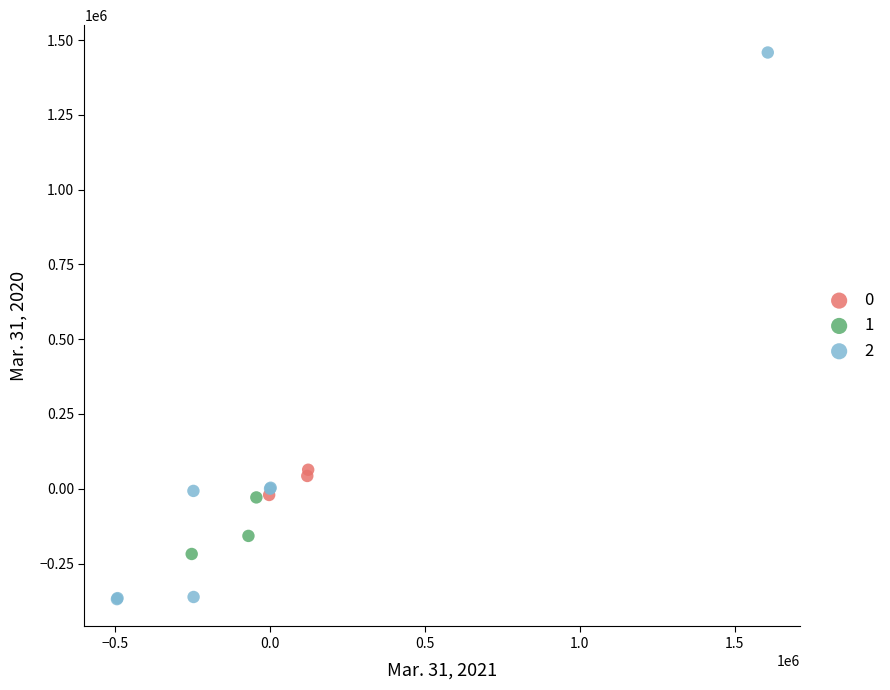

Which series has the widest spread of Y values?

2